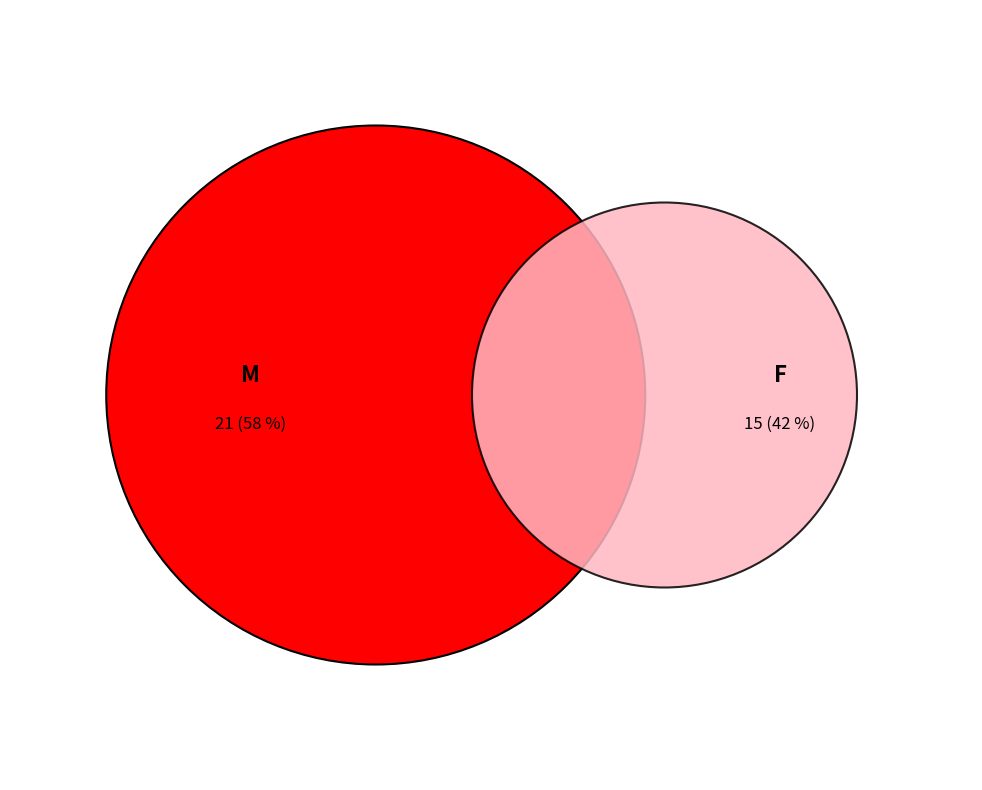

How many slices are in this pie chart?

2